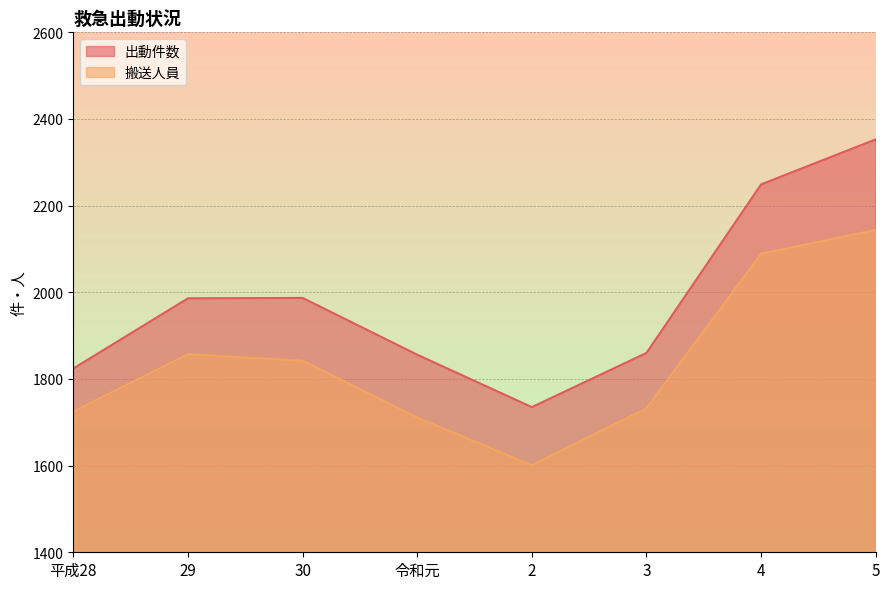

Reading left to right, transcribe all the data shown in this chart.

出動件数: 1824	1986	1987	1856	1735	1860	2249	2353
搬送人員: 1725	1857	1842	1711	1601	1732	2089	2144